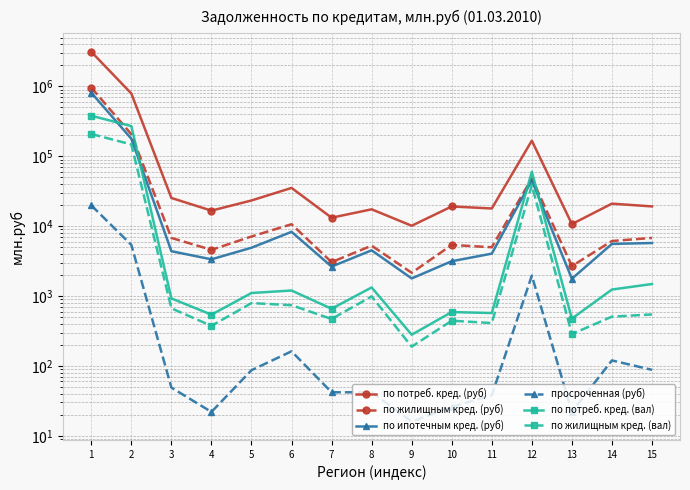

What is the value of the по потреб. кред. (вал) point at the 8th from the left?

1329